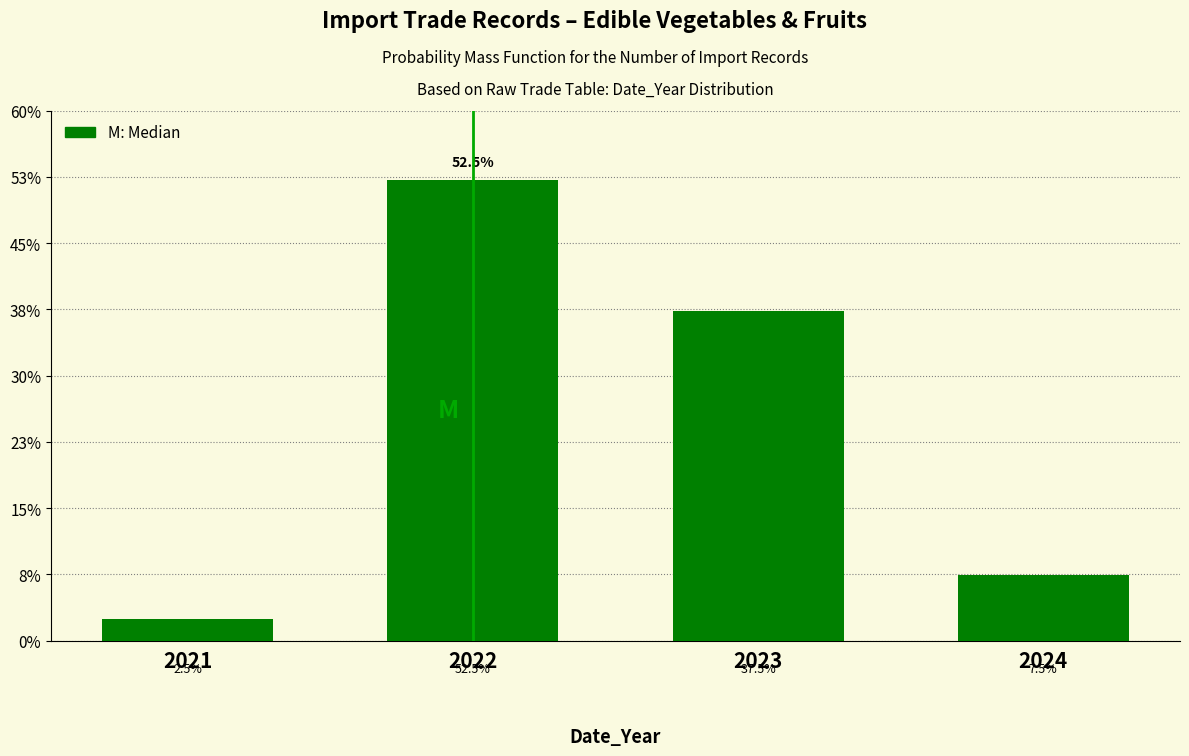

Reading left to right, extract all data points from this chart.

2.5	52.5	37.5	7.5